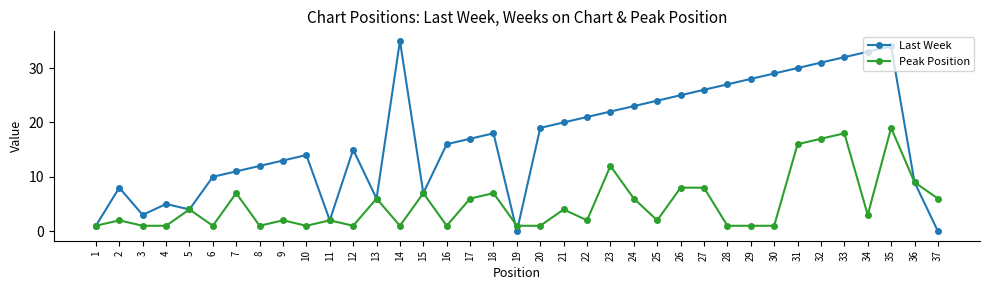

What is the spread (max minus min) of values at 4?

4